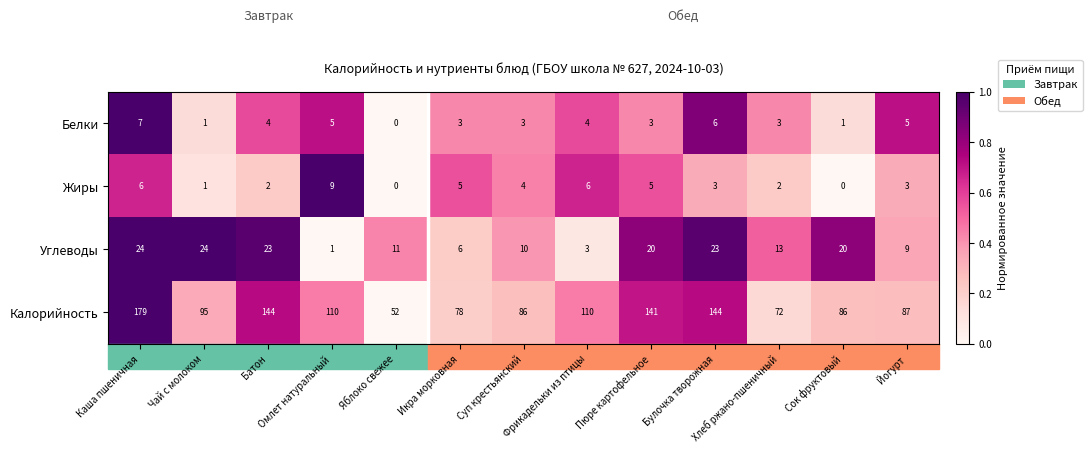

Which series has the largest range (max minus min)?

Калорийность